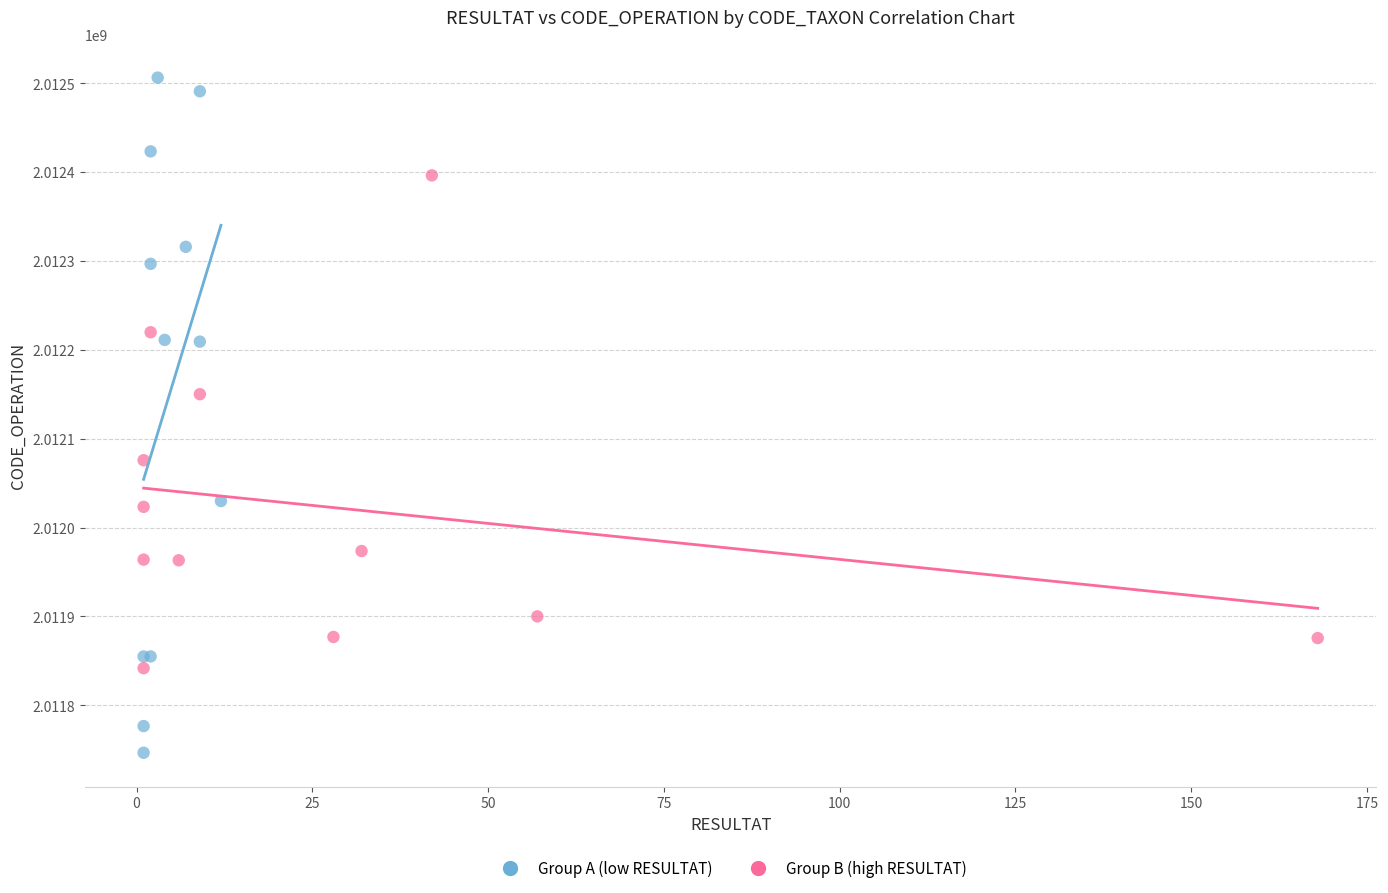

Which series has the largest Y range (max minus min)?

Group A (low RESULTAT)